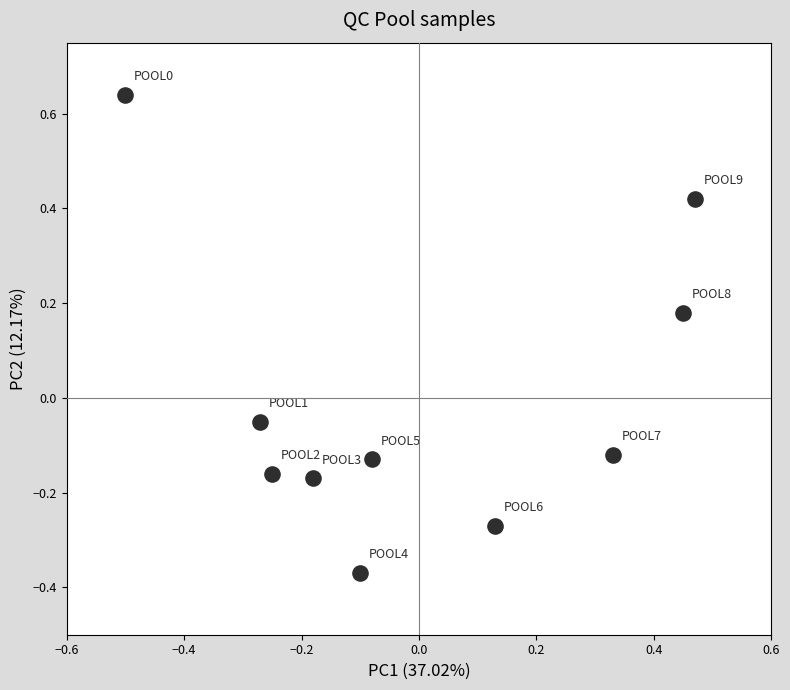

What is the range of X values (max minus min)?

1.0